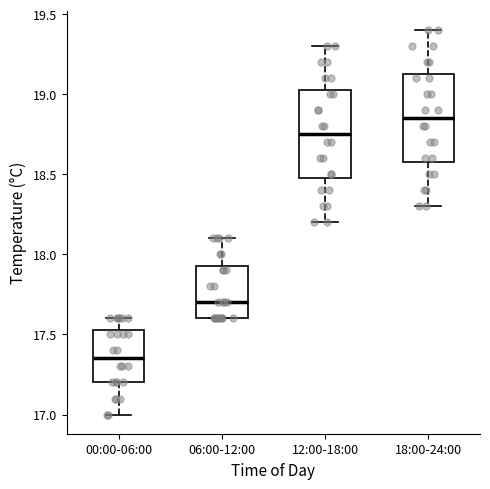

Where does the upper whisker of the box for 18:00-24:00 end on the y-axis? The values are not printed on the chart, so give them approximately, as read against the axis.

19.40